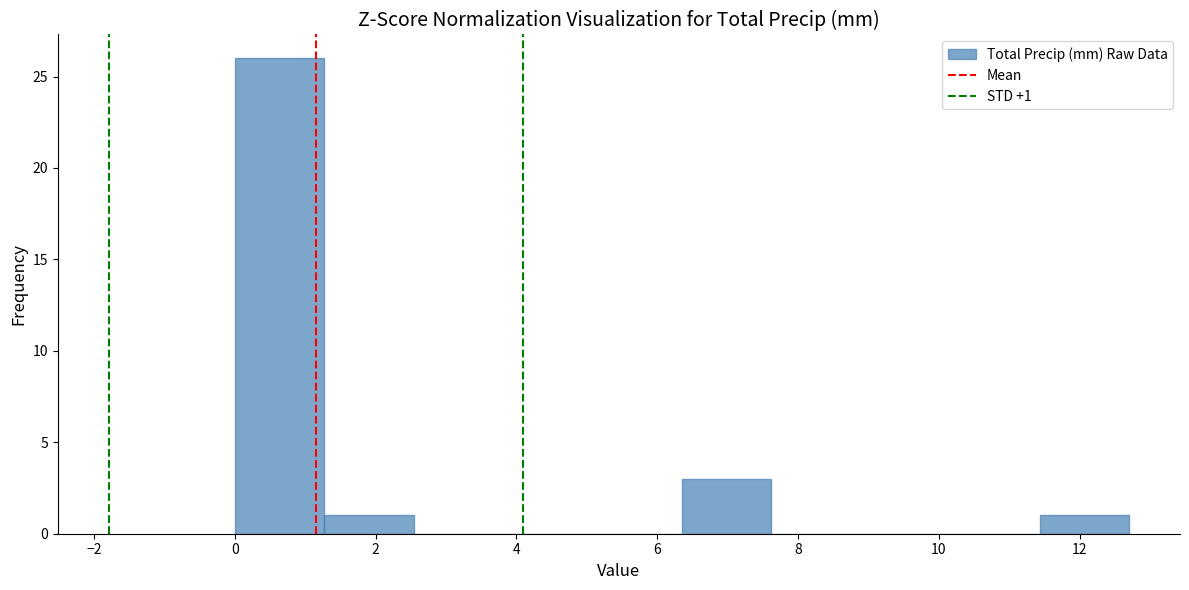

Which range on the x-axis has the tallest bar?

0.0 to 1.2